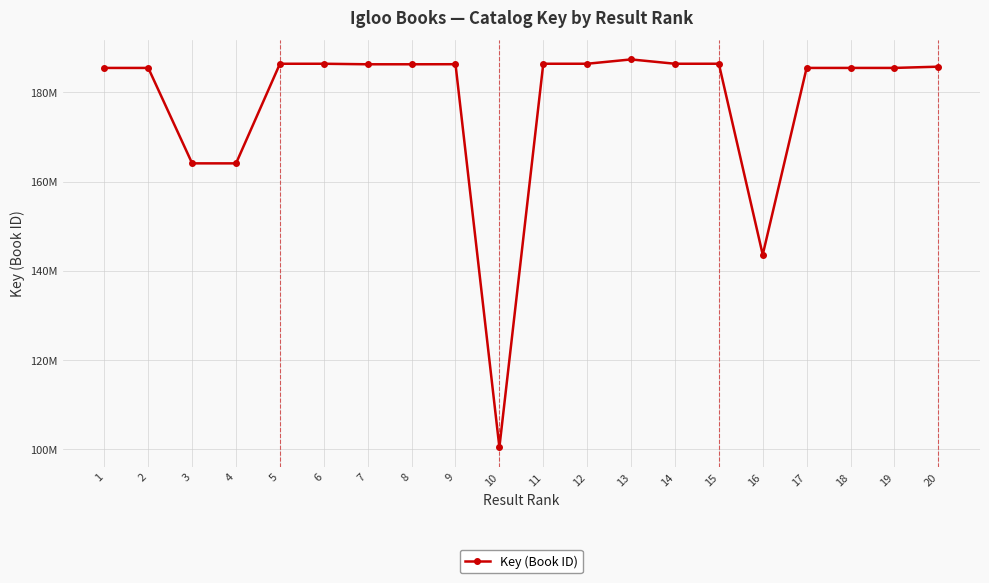

Reading left to right, transcribe all the data shown in this chart.

1=185474659	2=185474582	3=164075820	4=164072622	5=186412508	6=186412308	7=186292860	8=186292484	9=186307095	10=100401770	11=186413888	12=186413499	13=187383016	14=186412711	15=186414707	16=143586493	17=185476707	18=185476787	19=185477149	20=185755543